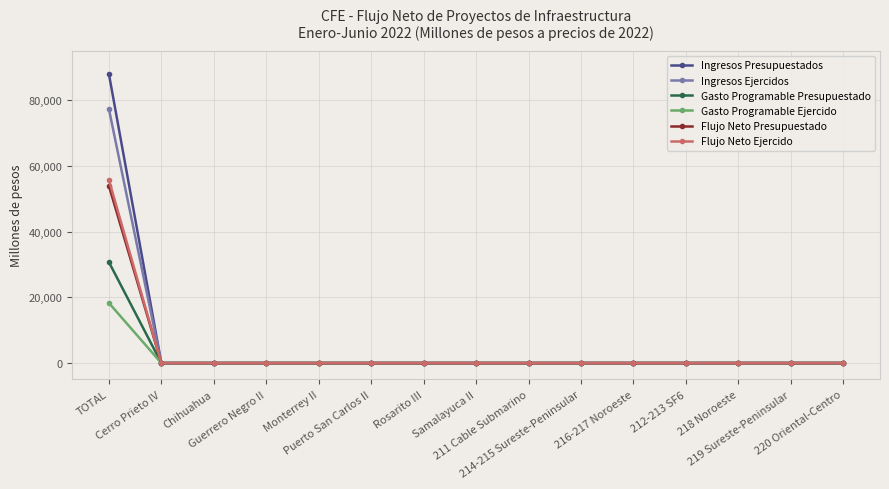

What is the maximum value shown in the chart?

88057.6